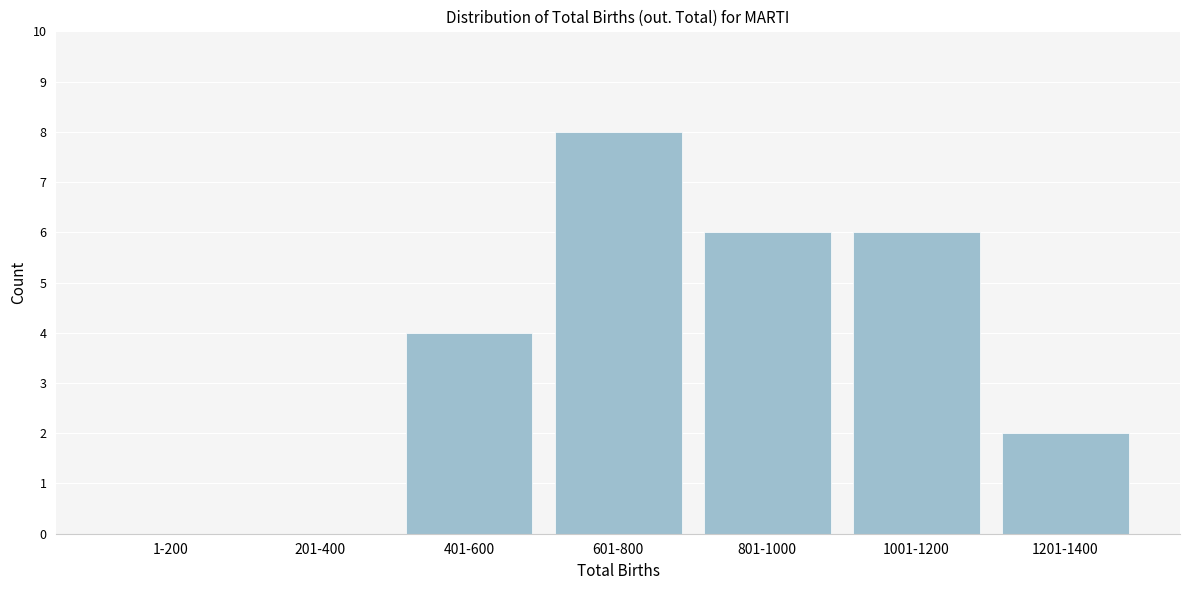

Reading left to right, what are all the values shown in this chart?

1-200=0	201-400=0	401-600=4	601-800=8	801-1000=6	1001-1200=6	1201-1400=2